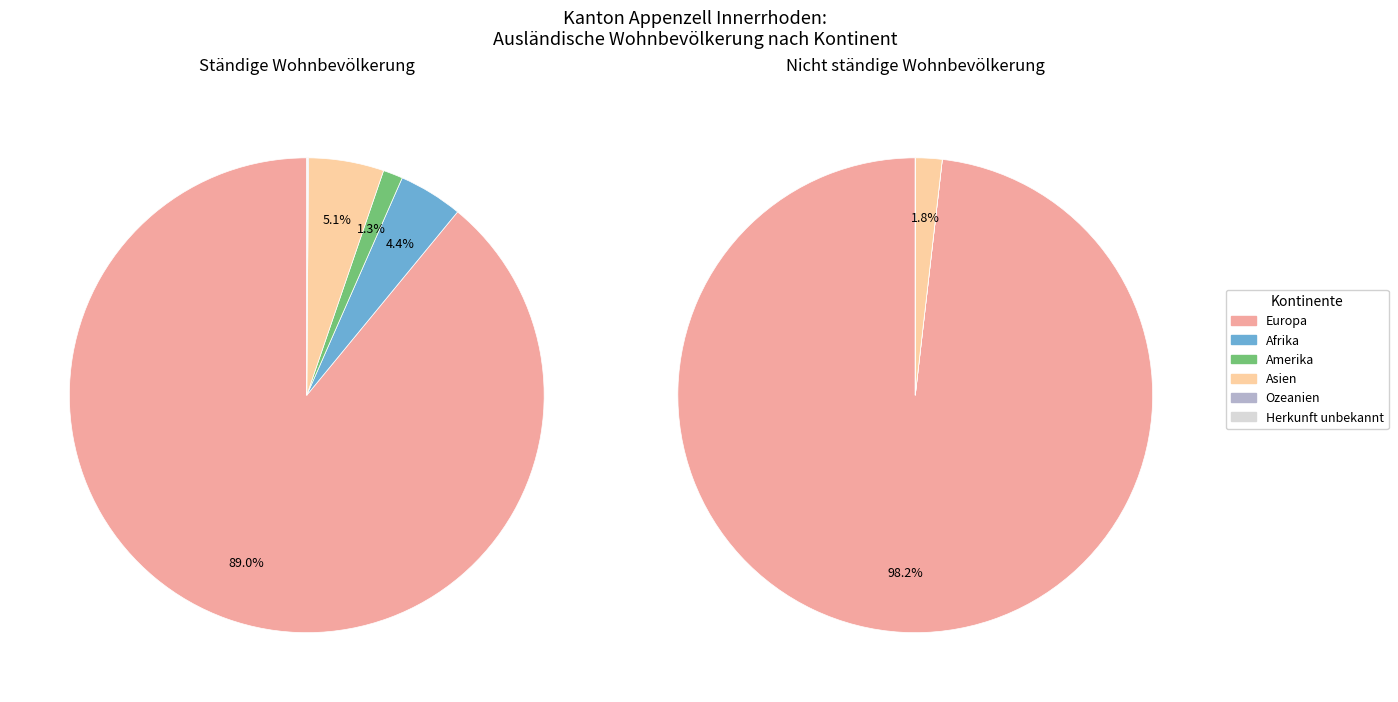

Does Herkunft unbekannt represent more than half of the total?

No